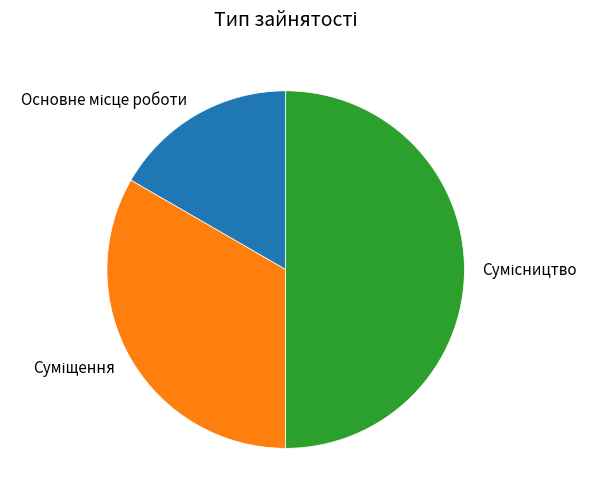

How many slices are in this pie chart?

3